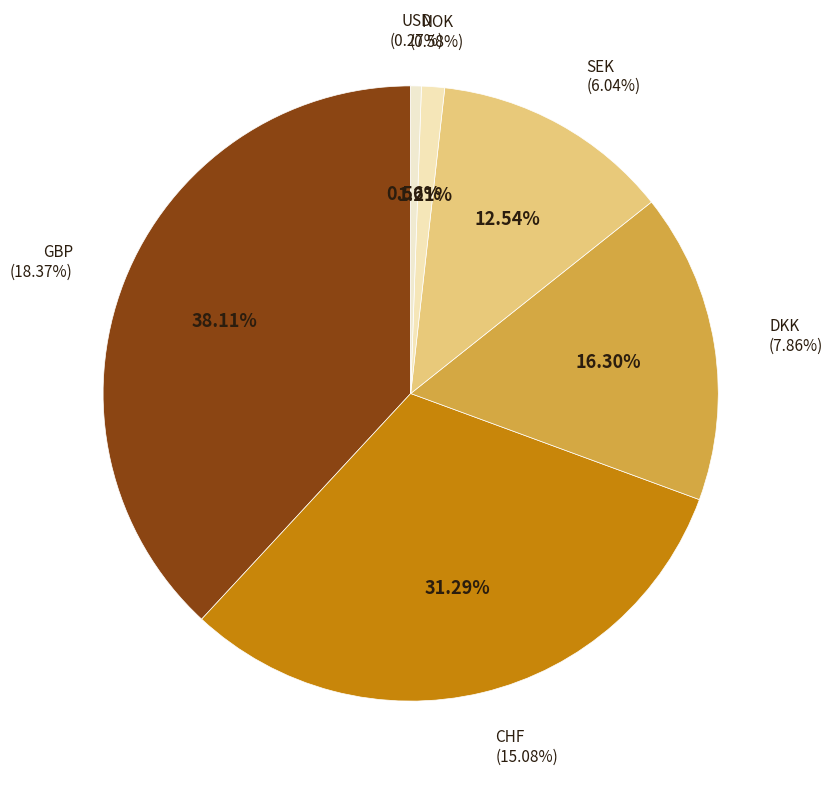

Does USD represent more than half of the total?

No